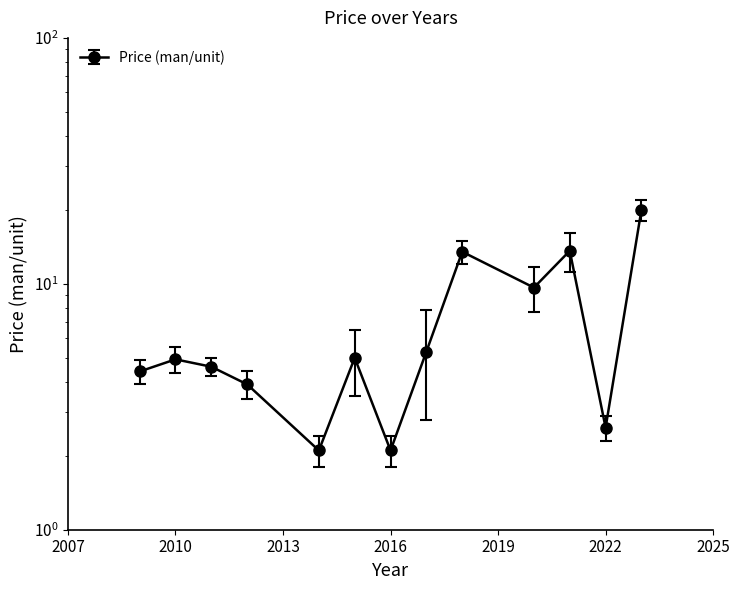

At which category does the chart reach its peak across all series?

2023